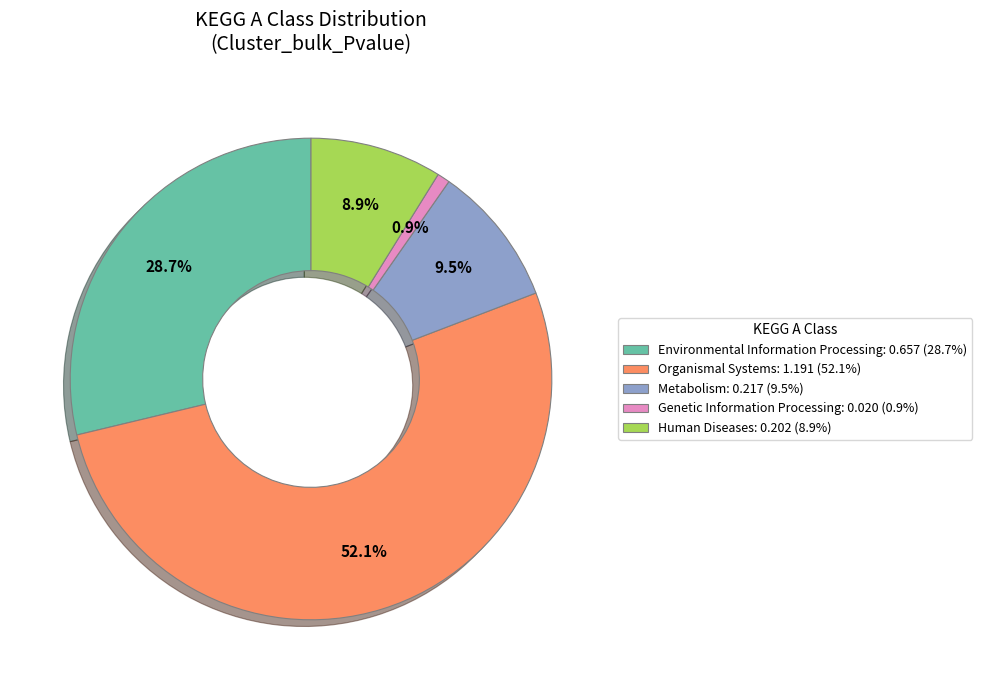

Does any single category account for the majority?

Yes